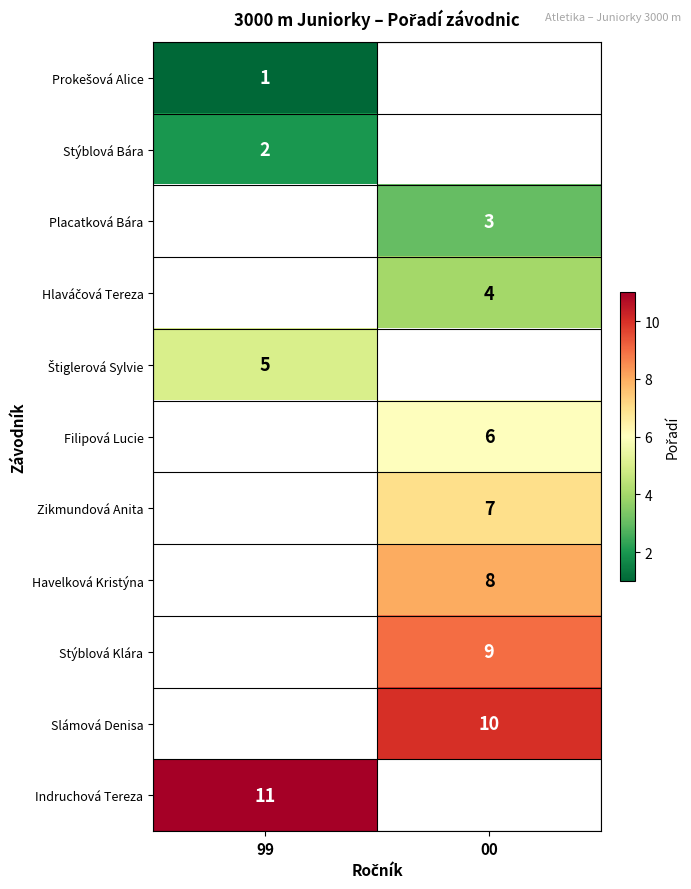

Is the value of Placatková Bára at 00 greater than the value of Indruchová Tereza at 99?

No